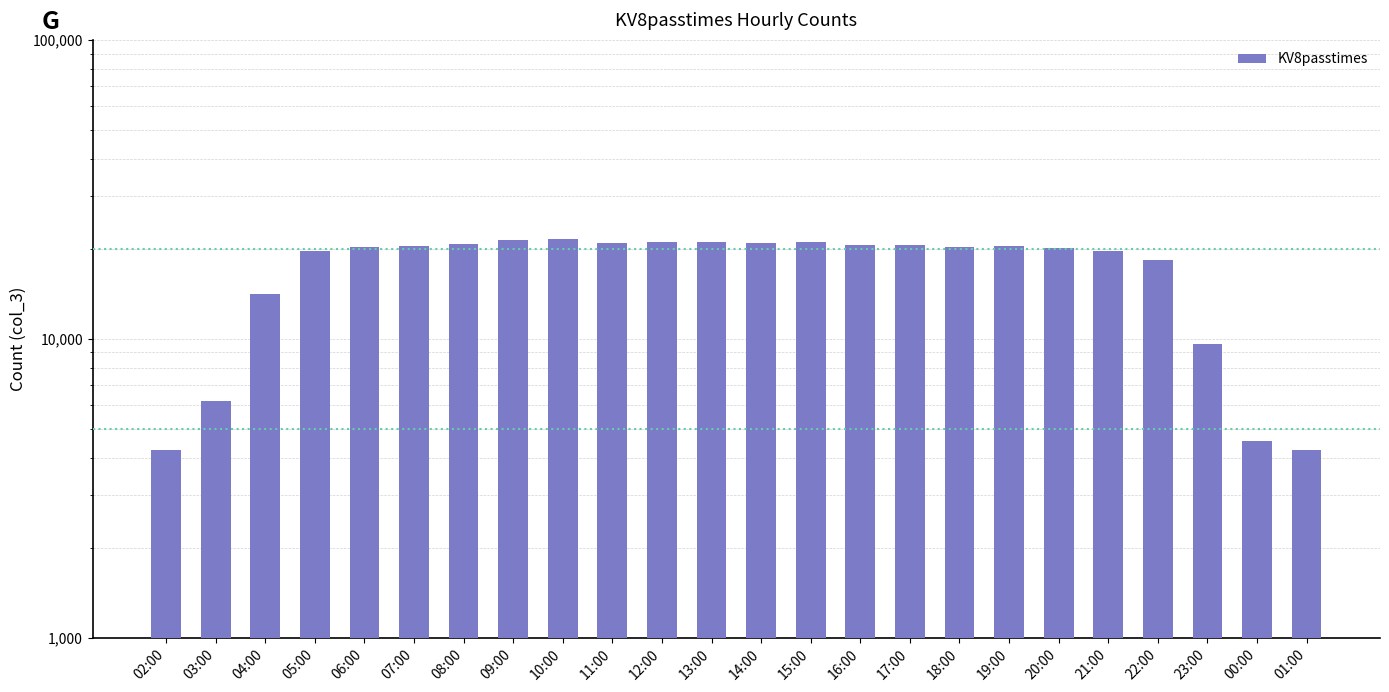

What is the change in value from 03:00 to 17:00?

+14427